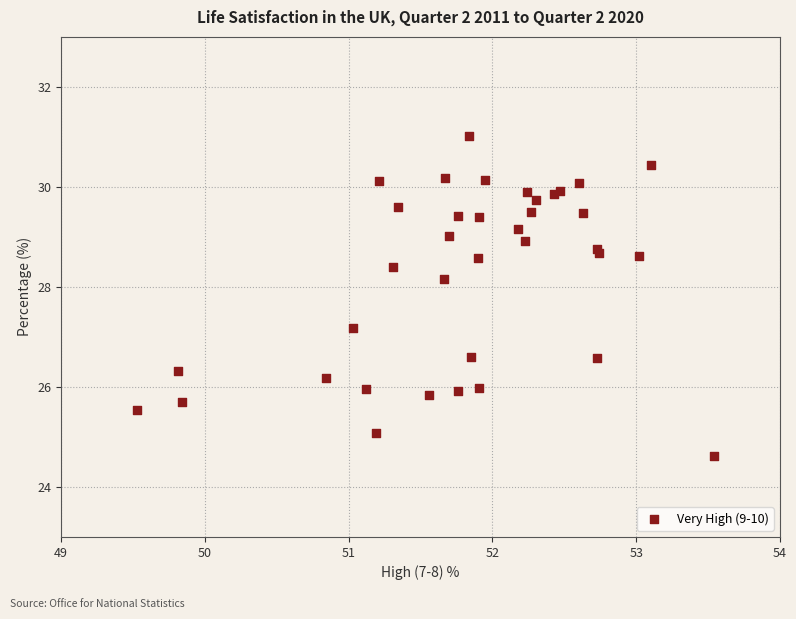

What Y value in the scatter plot is closest to 27?

27.2